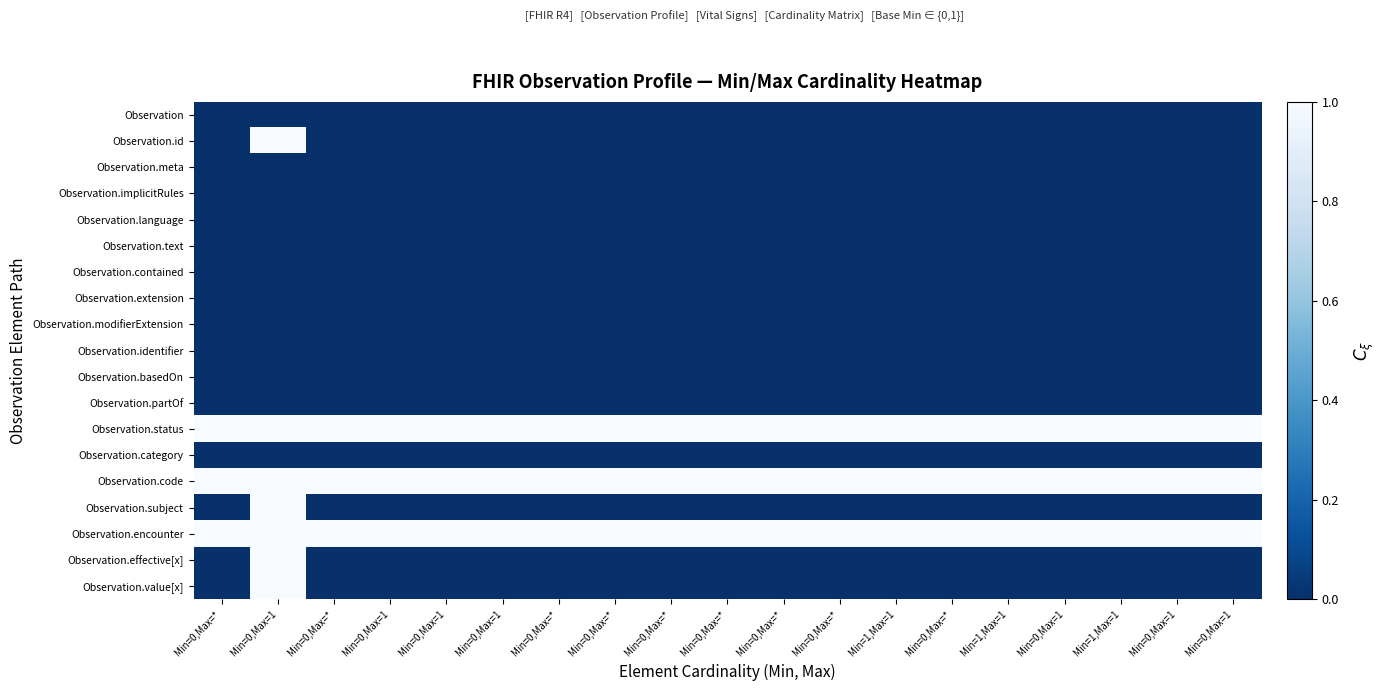

Reading right to left, what are all the values shown in this chart?

Observation: Min=0,Max=1=0	Min=0,Max=1=0	Min=1,Max=1=0	Min=0,Max=1=0	Min=1,Max=1=0	Min=0,Max=*=0	Min=1,Max=1=0	Min=0,Max=*=0	Min=0,Max=*=0	Min=0,Max=*=0	Min=0,Max=*=0	Min=0,Max=*=0	Min=0,Max=*=0	Min=0,Max=1=0	Min=0,Max=1=0	Min=0,Max=1=0	Min=0,Max=*=0	Min=0,Max=1=0	Min=0,Max=*=0
Observation.id: Min=0,Max=1=0	Min=0,Max=1=0	Min=1,Max=1=0	Min=0,Max=1=0	Min=1,Max=1=0	Min=0,Max=*=0	Min=1,Max=1=0	Min=0,Max=*=0	Min=0,Max=*=0	Min=0,Max=*=0	Min=0,Max=*=0	Min=0,Max=*=0	Min=0,Max=*=0	Min=0,Max=1=0	Min=0,Max=1=0	Min=0,Max=1=0	Min=0,Max=*=0	Min=0,Max=1=1	Min=0,Max=*=0
Observation.meta: Min=0,Max=1=0	Min=0,Max=1=0	Min=1,Max=1=0	Min=0,Max=1=0	Min=1,Max=1=0	Min=0,Max=*=0	Min=1,Max=1=0	Min=0,Max=*=0	Min=0,Max=*=0	Min=0,Max=*=0	Min=0,Max=*=0	Min=0,Max=*=0	Min=0,Max=*=0	Min=0,Max=1=0	Min=0,Max=1=0	Min=0,Max=1=0	Min=0,Max=*=0	Min=0,Max=1=0	Min=0,Max=*=0
Observation.implicitRules: Min=0,Max=1=0	Min=0,Max=1=0	Min=1,Max=1=0	Min=0,Max=1=0	Min=1,Max=1=0	Min=0,Max=*=0	Min=1,Max=1=0	Min=0,Max=*=0	Min=0,Max=*=0	Min=0,Max=*=0	Min=0,Max=*=0	Min=0,Max=*=0	Min=0,Max=*=0	Min=0,Max=1=0	Min=0,Max=1=0	Min=0,Max=1=0	Min=0,Max=*=0	Min=0,Max=1=0	Min=0,Max=*=0
Observation.language: Min=0,Max=1=0	Min=0,Max=1=0	Min=1,Max=1=0	Min=0,Max=1=0	Min=1,Max=1=0	Min=0,Max=*=0	Min=1,Max=1=0	Min=0,Max=*=0	Min=0,Max=*=0	Min=0,Max=*=0	Min=0,Max=*=0	Min=0,Max=*=0	Min=0,Max=*=0	Min=0,Max=1=0	Min=0,Max=1=0	Min=0,Max=1=0	Min=0,Max=*=0	Min=0,Max=1=0	Min=0,Max=*=0
Observation.text: Min=0,Max=1=0	Min=0,Max=1=0	Min=1,Max=1=0	Min=0,Max=1=0	Min=1,Max=1=0	Min=0,Max=*=0	Min=1,Max=1=0	Min=0,Max=*=0	Min=0,Max=*=0	Min=0,Max=*=0	Min=0,Max=*=0	Min=0,Max=*=0	Min=0,Max=*=0	Min=0,Max=1=0	Min=0,Max=1=0	Min=0,Max=1=0	Min=0,Max=*=0	Min=0,Max=1=0	Min=0,Max=*=0
Observation.contained: Min=0,Max=1=0	Min=0,Max=1=0	Min=1,Max=1=0	Min=0,Max=1=0	Min=1,Max=1=0	Min=0,Max=*=0	Min=1,Max=1=0	Min=0,Max=*=0	Min=0,Max=*=0	Min=0,Max=*=0	Min=0,Max=*=0	Min=0,Max=*=0	Min=0,Max=*=0	Min=0,Max=1=0	Min=0,Max=1=0	Min=0,Max=1=0	Min=0,Max=*=0	Min=0,Max=1=0	Min=0,Max=*=0
Observation.extension: Min=0,Max=1=0	Min=0,Max=1=0	Min=1,Max=1=0	Min=0,Max=1=0	Min=1,Max=1=0	Min=0,Max=*=0	Min=1,Max=1=0	Min=0,Max=*=0	Min=0,Max=*=0	Min=0,Max=*=0	Min=0,Max=*=0	Min=0,Max=*=0	Min=0,Max=*=0	Min=0,Max=1=0	Min=0,Max=1=0	Min=0,Max=1=0	Min=0,Max=*=0	Min=0,Max=1=0	Min=0,Max=*=0
Observation.modifierExtension: Min=0,Max=1=0	Min=0,Max=1=0	Min=1,Max=1=0	Min=0,Max=1=0	Min=1,Max=1=0	Min=0,Max=*=0	Min=1,Max=1=0	Min=0,Max=*=0	Min=0,Max=*=0	Min=0,Max=*=0	Min=0,Max=*=0	Min=0,Max=*=0	Min=0,Max=*=0	Min=0,Max=1=0	Min=0,Max=1=0	Min=0,Max=1=0	Min=0,Max=*=0	Min=0,Max=1=0	Min=0,Max=*=0
Observation.identifier: Min=0,Max=1=0	Min=0,Max=1=0	Min=1,Max=1=0	Min=0,Max=1=0	Min=1,Max=1=0	Min=0,Max=*=0	Min=1,Max=1=0	Min=0,Max=*=0	Min=0,Max=*=0	Min=0,Max=*=0	Min=0,Max=*=0	Min=0,Max=*=0	Min=0,Max=*=0	Min=0,Max=1=0	Min=0,Max=1=0	Min=0,Max=1=0	Min=0,Max=*=0	Min=0,Max=1=0	Min=0,Max=*=0
Observation.basedOn: Min=0,Max=1=0	Min=0,Max=1=0	Min=1,Max=1=0	Min=0,Max=1=0	Min=1,Max=1=0	Min=0,Max=*=0	Min=1,Max=1=0	Min=0,Max=*=0	Min=0,Max=*=0	Min=0,Max=*=0	Min=0,Max=*=0	Min=0,Max=*=0	Min=0,Max=*=0	Min=0,Max=1=0	Min=0,Max=1=0	Min=0,Max=1=0	Min=0,Max=*=0	Min=0,Max=1=0	Min=0,Max=*=0
Observation.partOf: Min=0,Max=1=0	Min=0,Max=1=0	Min=1,Max=1=0	Min=0,Max=1=0	Min=1,Max=1=0	Min=0,Max=*=0	Min=1,Max=1=0	Min=0,Max=*=0	Min=0,Max=*=0	Min=0,Max=*=0	Min=0,Max=*=0	Min=0,Max=*=0	Min=0,Max=*=0	Min=0,Max=1=0	Min=0,Max=1=0	Min=0,Max=1=0	Min=0,Max=*=0	Min=0,Max=1=0	Min=0,Max=*=0
Observation.status: Min=0,Max=1=1	Min=0,Max=1=1	Min=1,Max=1=1	Min=0,Max=1=1	Min=1,Max=1=1	Min=0,Max=*=1	Min=1,Max=1=1	Min=0,Max=*=1	Min=0,Max=*=1	Min=0,Max=*=1	Min=0,Max=*=1	Min=0,Max=*=1	Min=0,Max=*=1	Min=0,Max=1=1	Min=0,Max=1=1	Min=0,Max=1=1	Min=0,Max=*=1	Min=0,Max=1=1	Min=0,Max=*=1
Observation.category: Min=0,Max=1=0	Min=0,Max=1=0	Min=1,Max=1=0	Min=0,Max=1=0	Min=1,Max=1=0	Min=0,Max=*=0	Min=1,Max=1=0	Min=0,Max=*=0	Min=0,Max=*=0	Min=0,Max=*=0	Min=0,Max=*=0	Min=0,Max=*=0	Min=0,Max=*=0	Min=0,Max=1=0	Min=0,Max=1=0	Min=0,Max=1=0	Min=0,Max=*=0	Min=0,Max=1=0	Min=0,Max=*=0
Observation.code: Min=0,Max=1=1	Min=0,Max=1=1	Min=1,Max=1=1	Min=0,Max=1=1	Min=1,Max=1=1	Min=0,Max=*=1	Min=1,Max=1=1	Min=0,Max=*=1	Min=0,Max=*=1	Min=0,Max=*=1	Min=0,Max=*=1	Min=0,Max=*=1	Min=0,Max=*=1	Min=0,Max=1=1	Min=0,Max=1=1	Min=0,Max=1=1	Min=0,Max=*=1	Min=0,Max=1=1	Min=0,Max=*=1
Observation.subject: Min=0,Max=1=0	Min=0,Max=1=0	Min=1,Max=1=0	Min=0,Max=1=0	Min=1,Max=1=0	Min=0,Max=*=0	Min=1,Max=1=0	Min=0,Max=*=0	Min=0,Max=*=0	Min=0,Max=*=0	Min=0,Max=*=0	Min=0,Max=*=0	Min=0,Max=*=0	Min=0,Max=1=0	Min=0,Max=1=0	Min=0,Max=1=0	Min=0,Max=*=0	Min=0,Max=1=1	Min=0,Max=*=0
Observation.encounter: Min=0,Max=1=1	Min=0,Max=1=1	Min=1,Max=1=1	Min=0,Max=1=1	Min=1,Max=1=1	Min=0,Max=*=1	Min=1,Max=1=1	Min=0,Max=*=1	Min=0,Max=*=1	Min=0,Max=*=1	Min=0,Max=*=1	Min=0,Max=*=1	Min=0,Max=*=1	Min=0,Max=1=1	Min=0,Max=1=1	Min=0,Max=1=1	Min=0,Max=*=1	Min=0,Max=1=1	Min=0,Max=*=1
Observation.effective[x]: Min=0,Max=1=0	Min=0,Max=1=0	Min=1,Max=1=0	Min=0,Max=1=0	Min=1,Max=1=0	Min=0,Max=*=0	Min=1,Max=1=0	Min=0,Max=*=0	Min=0,Max=*=0	Min=0,Max=*=0	Min=0,Max=*=0	Min=0,Max=*=0	Min=0,Max=*=0	Min=0,Max=1=0	Min=0,Max=1=0	Min=0,Max=1=0	Min=0,Max=*=0	Min=0,Max=1=1	Min=0,Max=*=0
Observation.value[x]: Min=0,Max=1=0	Min=0,Max=1=0	Min=1,Max=1=0	Min=0,Max=1=0	Min=1,Max=1=0	Min=0,Max=*=0	Min=1,Max=1=0	Min=0,Max=*=0	Min=0,Max=*=0	Min=0,Max=*=0	Min=0,Max=*=0	Min=0,Max=*=0	Min=0,Max=*=0	Min=0,Max=1=0	Min=0,Max=1=0	Min=0,Max=1=0	Min=0,Max=*=0	Min=0,Max=1=1	Min=0,Max=*=0